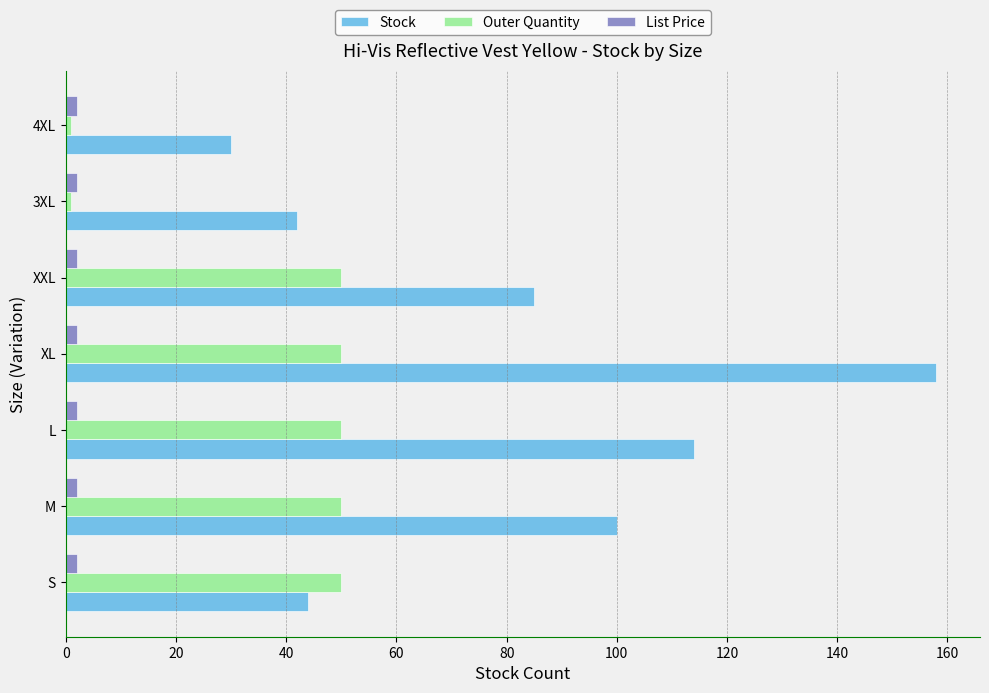

What is the average value of the Stock series?

81.9